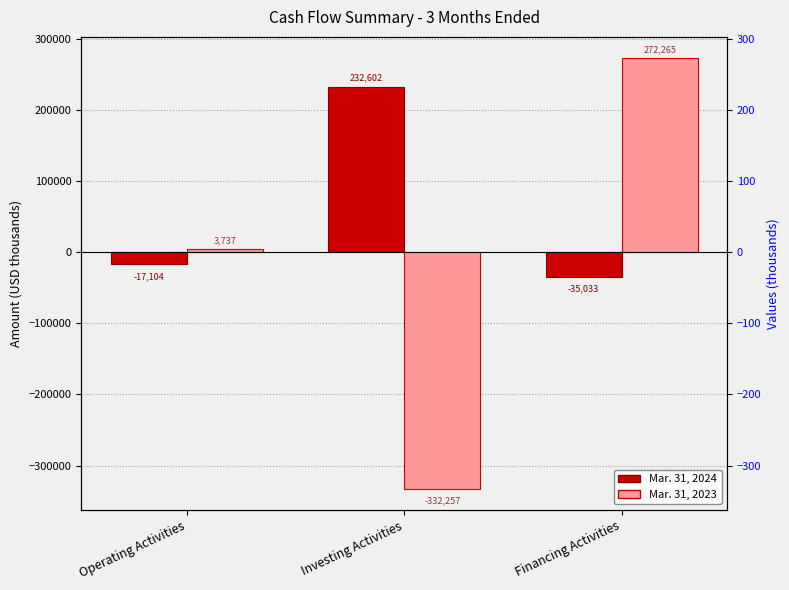

Does the chart contain stacked bars?

No